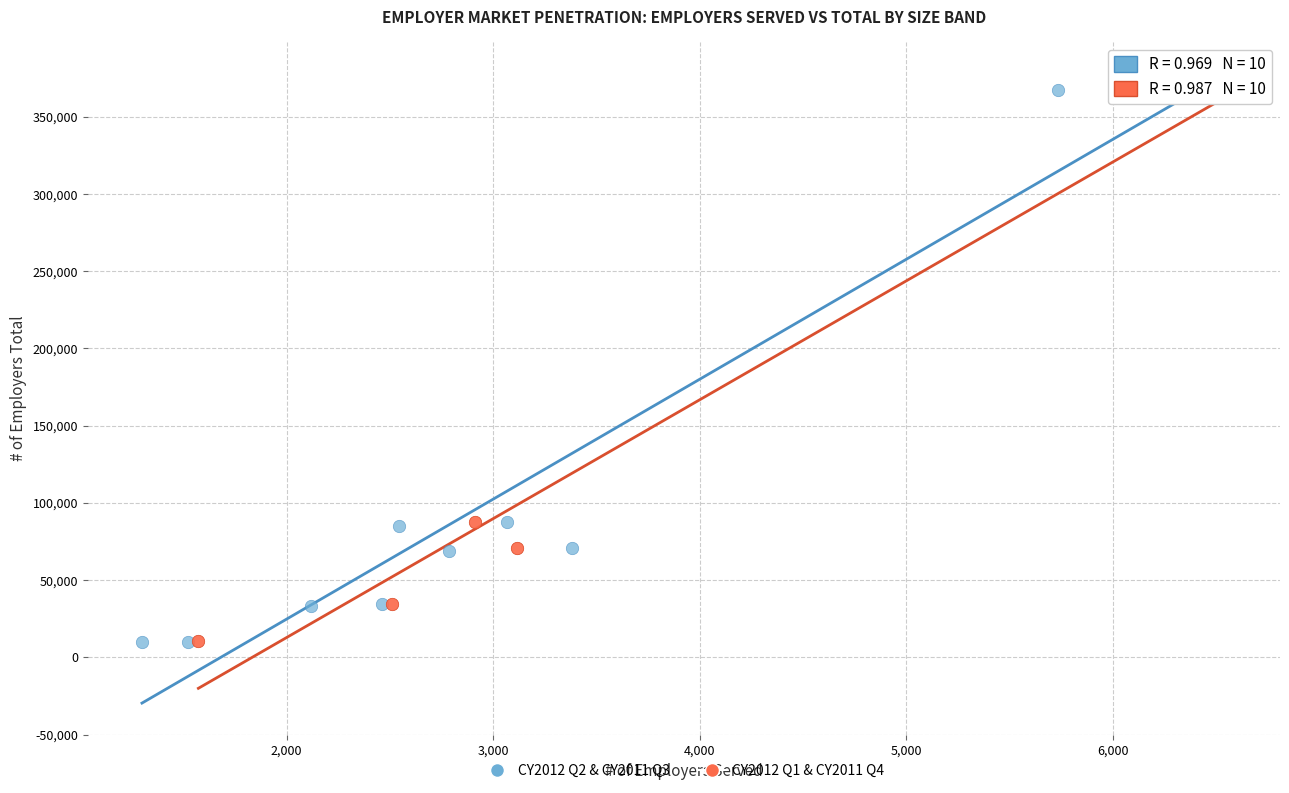

Which series has the largest Y range (max minus min)?

CY2012 Q1 & CY2011 Q4